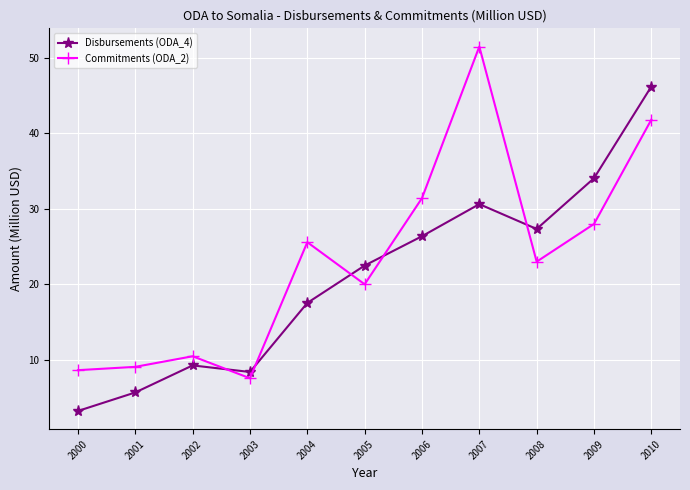

Where is Commitments (ODA_2) nearest to the value 29?

2009